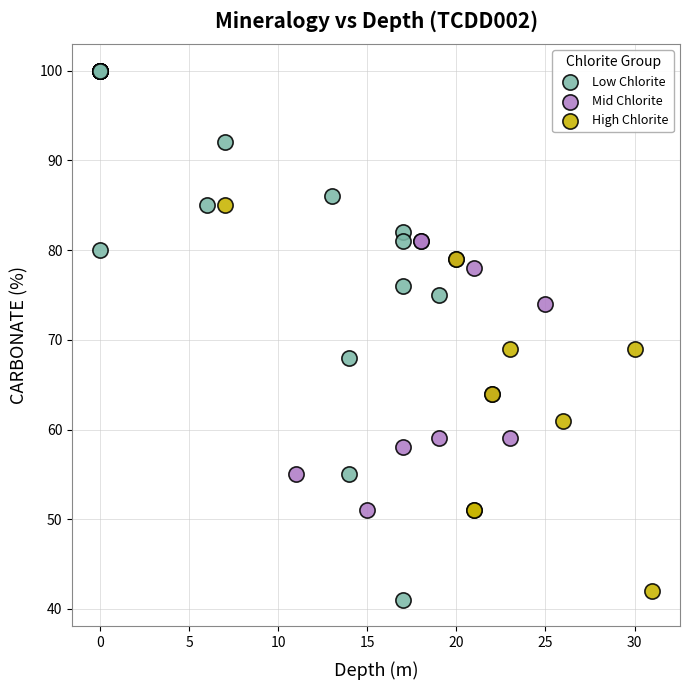

Which series contains the highest Y value?

Low Chlorite